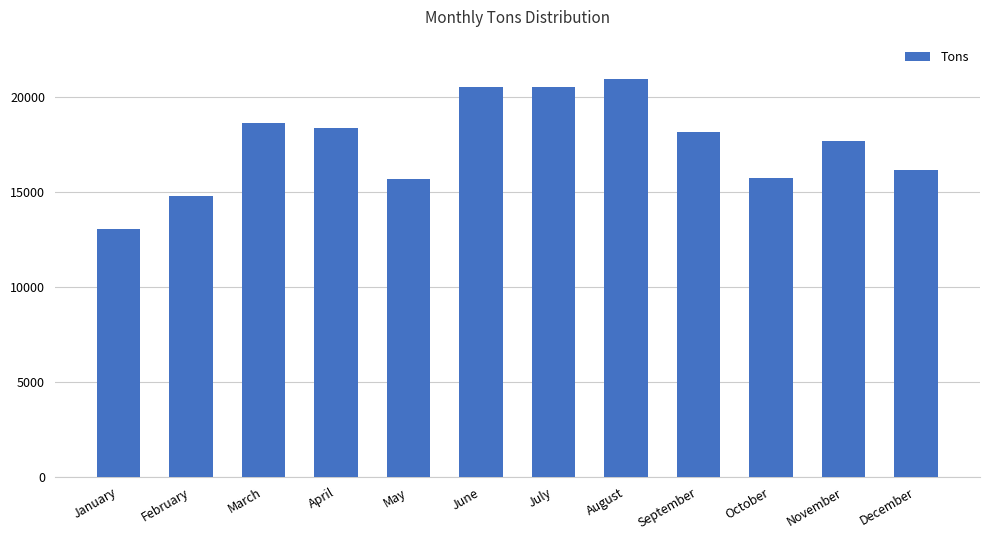

What is the maximum value shown in the chart?

20920